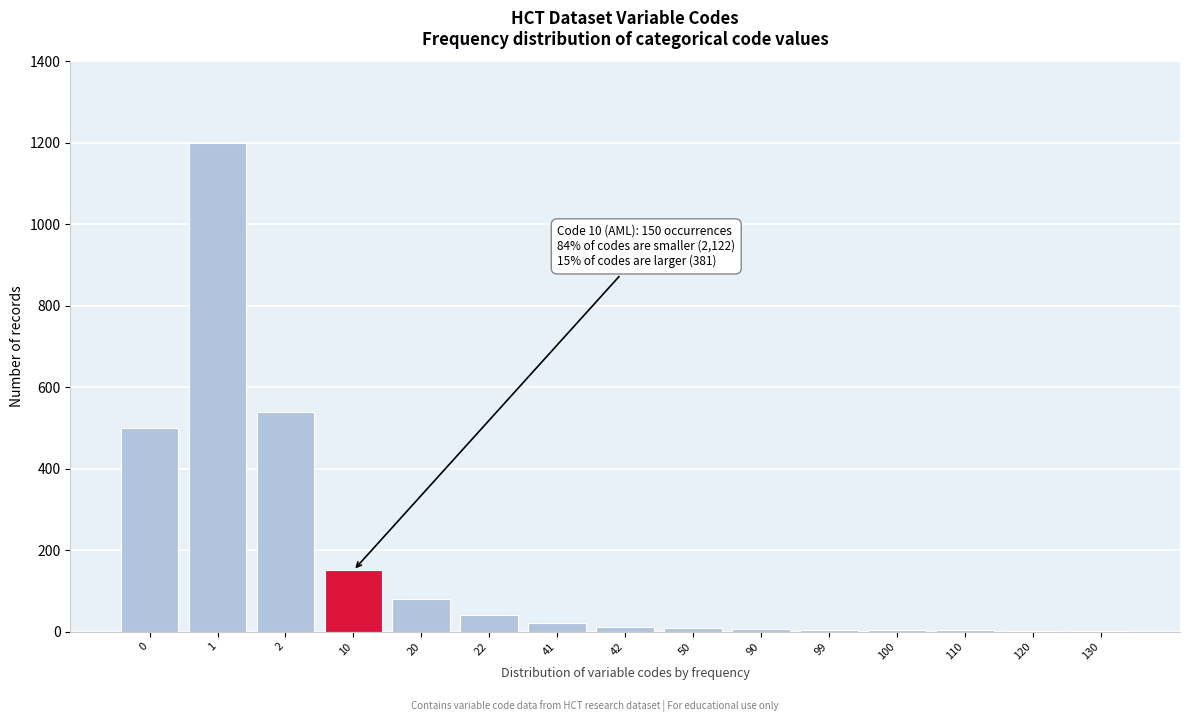

What is the maximum value shown in the chart?

1200